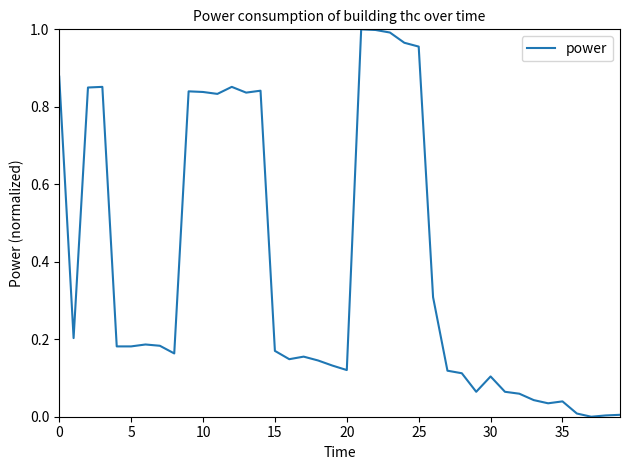

Is this an area chart (filled region under the line)?

No